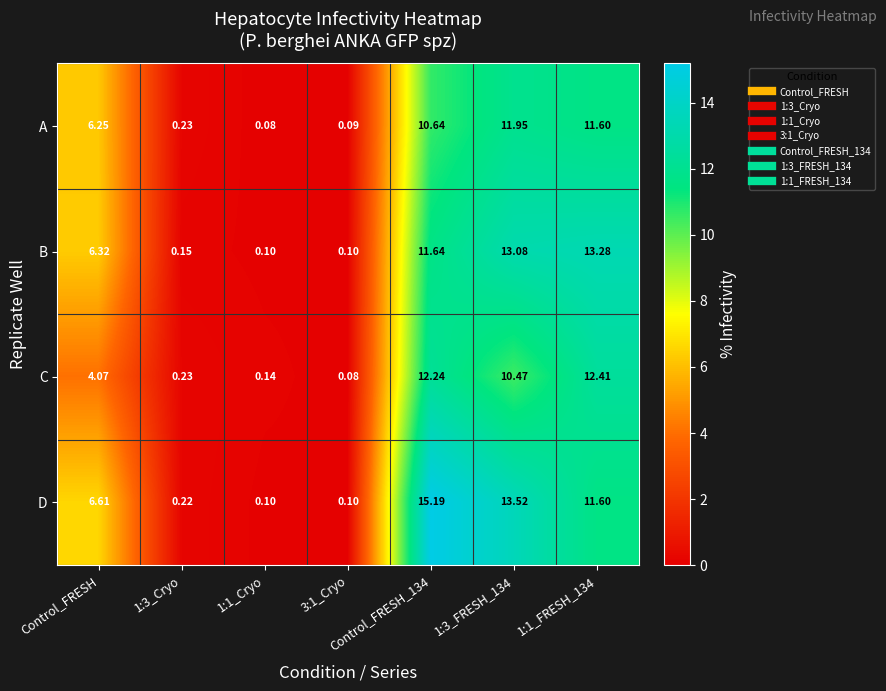

At which label is D closest to 7?

Control_FRESH